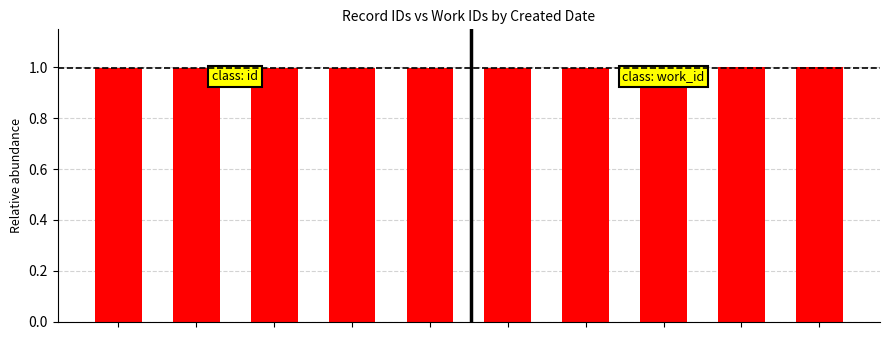

What is the smallest value displayed?

1.0